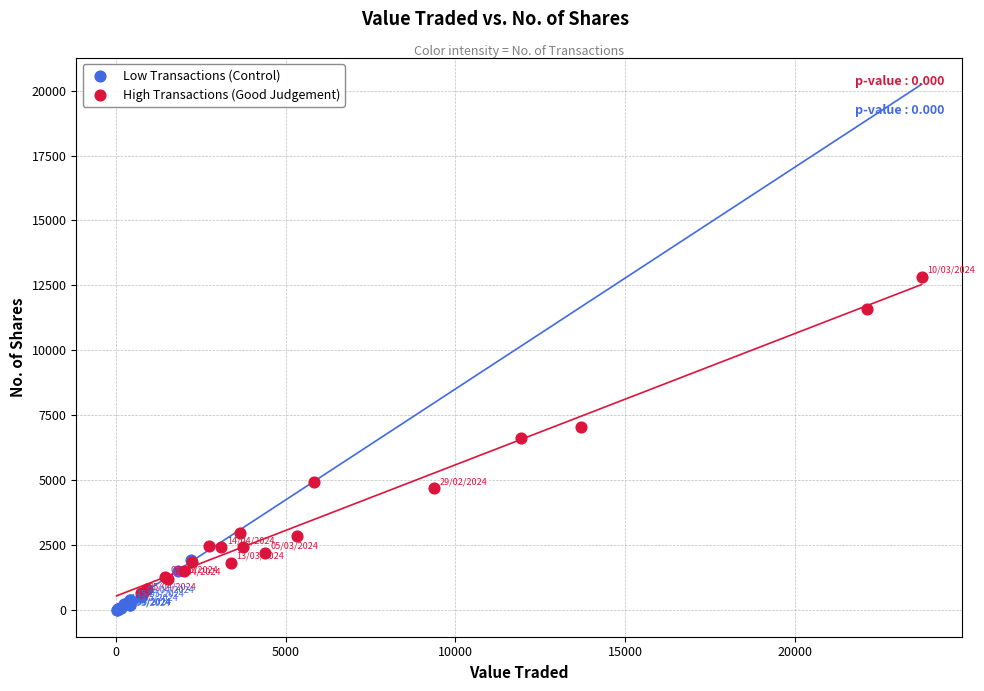

Which series reaches the minimum Y coordinate?

Low Transactions (Control)